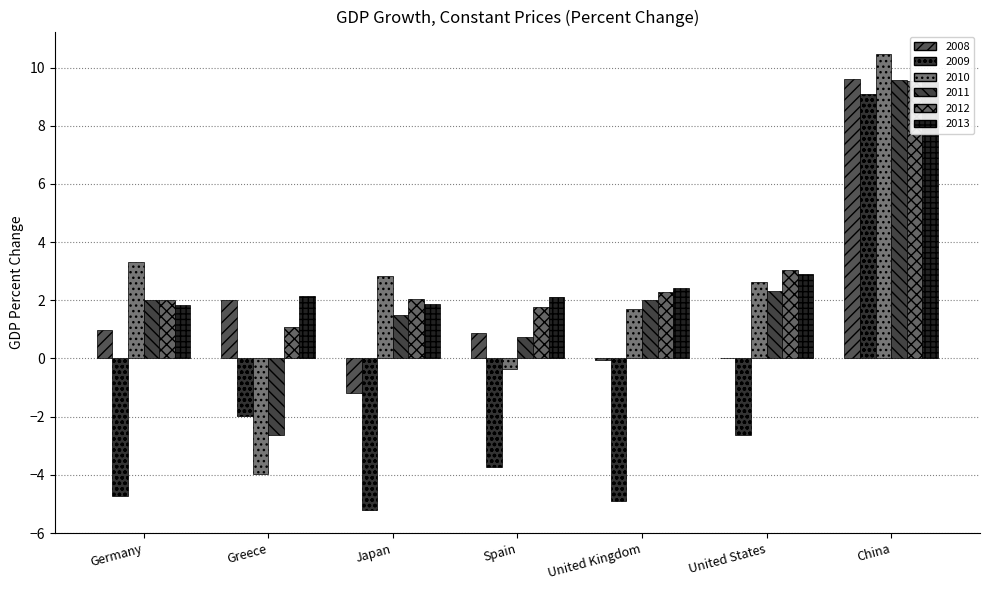

Reading left to right, extract all data points from this chart.

2008: Germany=1.0	Greece=2.0	Japan=-1.2	Spain=0.9	United Kingdom=-0.1	United States=0.0	China=9.6
2009: Germany=-4.7	Greece=-2.0	Japan=-5.2	Spain=-3.7	United Kingdom=-4.9	United States=-2.6	China=9.1
2010: Germany=3.3	Greece=-4.0	Japan=2.8	Spain=-0.3	United Kingdom=1.7	United States=2.6	China=10.5
2011: Germany=2.0	Greece=-2.6	Japan=1.5	Spain=0.7	United Kingdom=2.0	United States=2.3	China=9.6
2012: Germany=2.0	Greece=1.1	Japan=2.0	Spain=1.8	United Kingdom=2.3	United States=3.0	China=9.5
2013: Germany=1.8	Greece=2.1	Japan=1.9	Spain=2.1	United Kingdom=2.4	United States=2.9	China=9.5